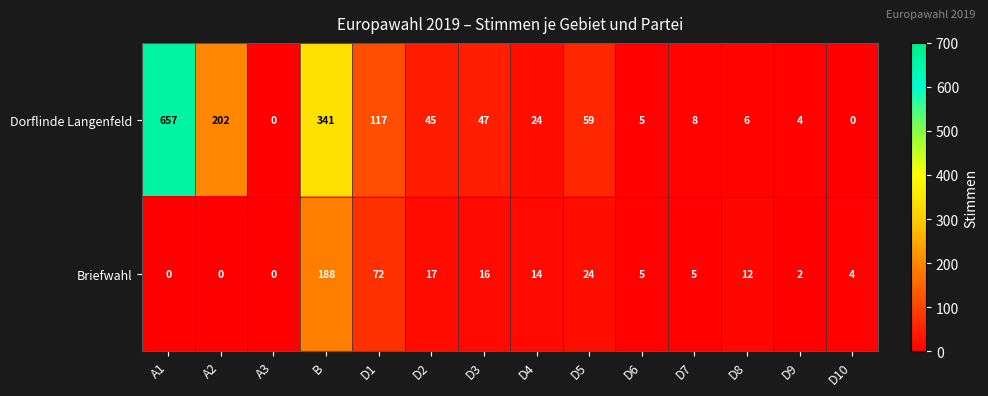

Reading left to right, transcribe all the data shown in this chart.

Dorflinde Langenfeld: 657	202	0	341	117	45	47	24	59	5	8	6	4	0
Briefwahl: 0	0	0	188	72	17	16	14	24	5	5	12	2	4